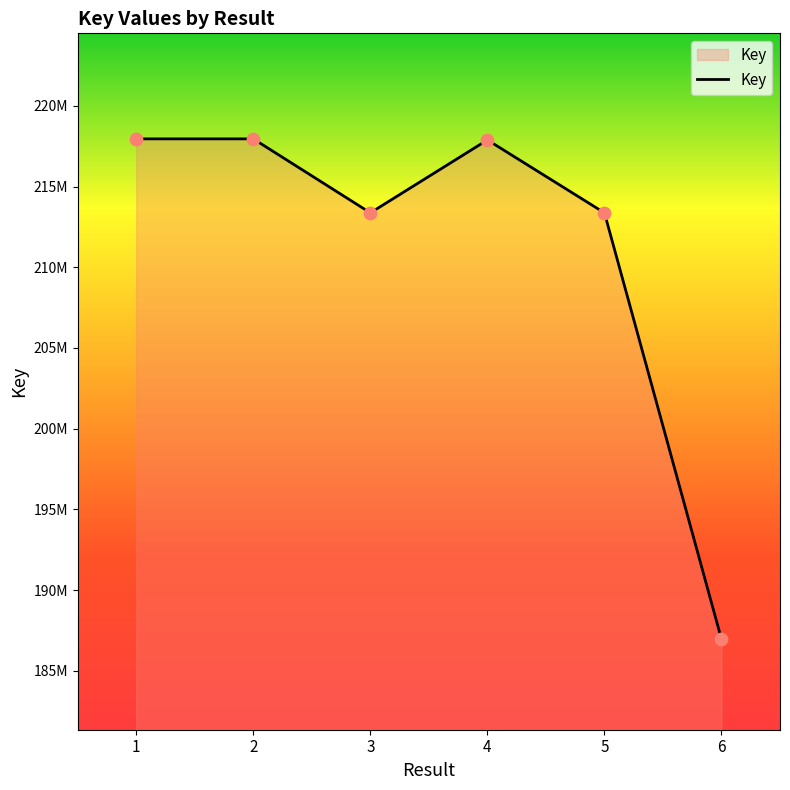

What is the ratio of the value at 5 to the value at 6?

1.1